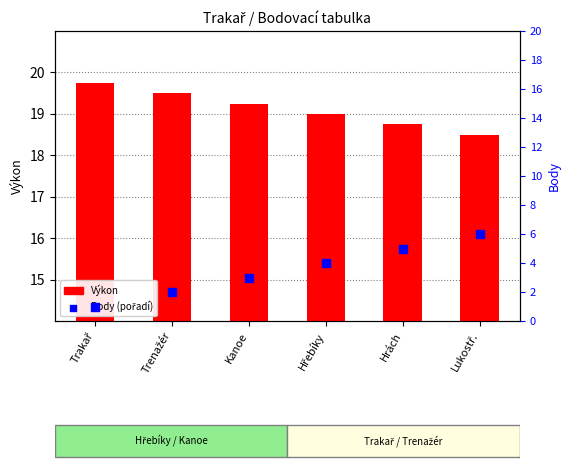

What is the total value across all series at Hrách?

23.8